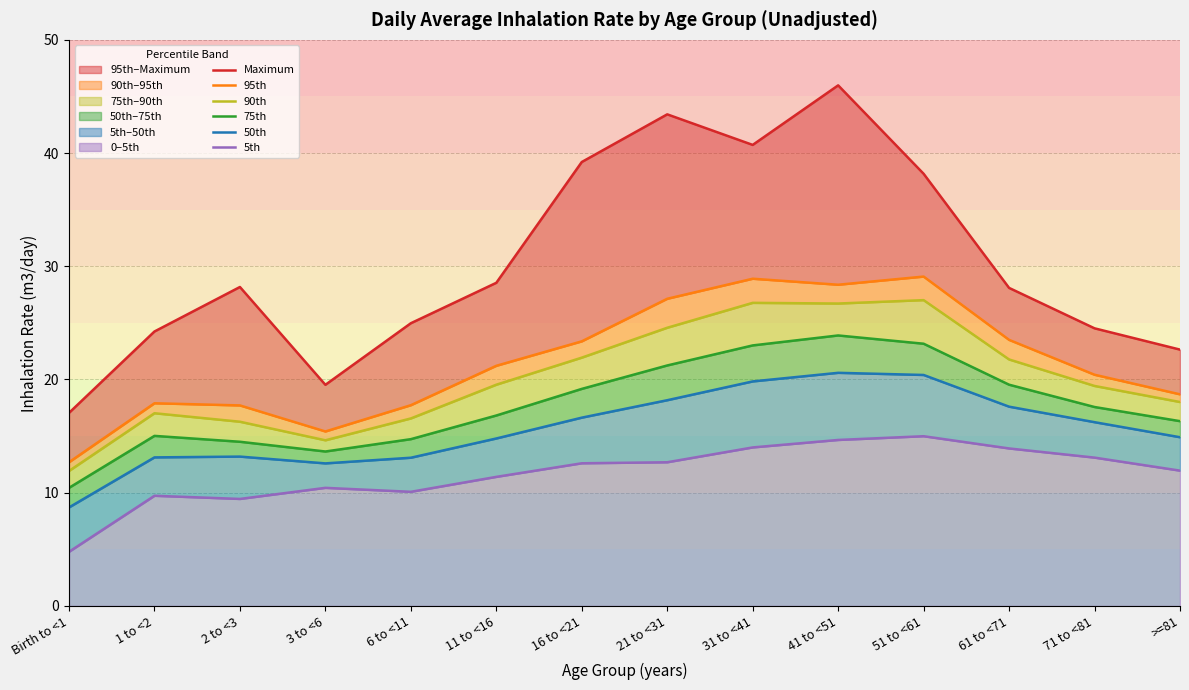

Does the chart display data point markers on the line(s)?

No